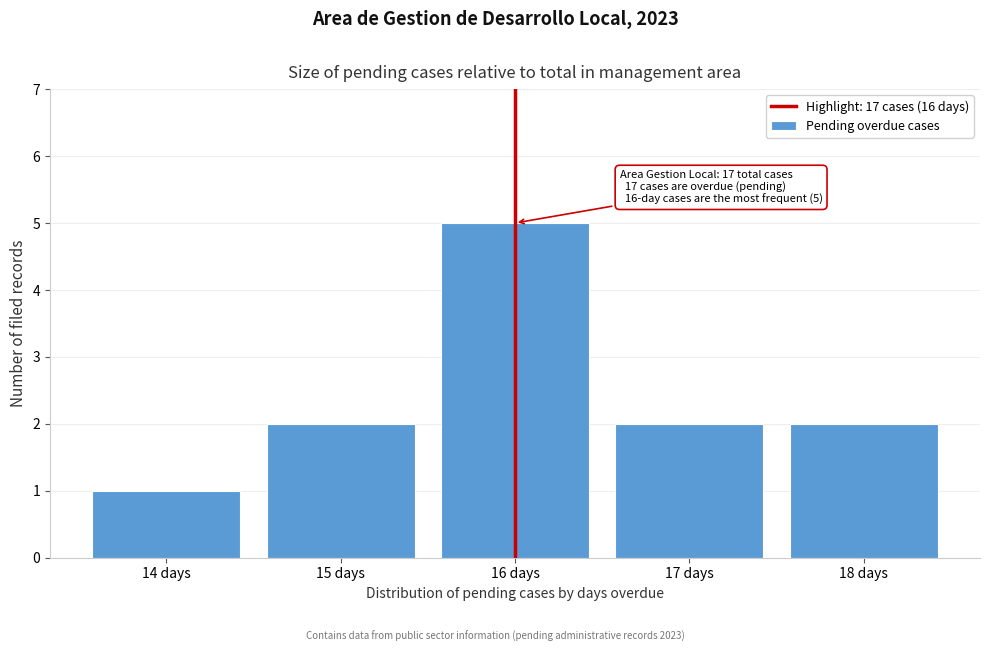

Reading left to right, list all the values displayed in this chart.

1	2	5	2	2